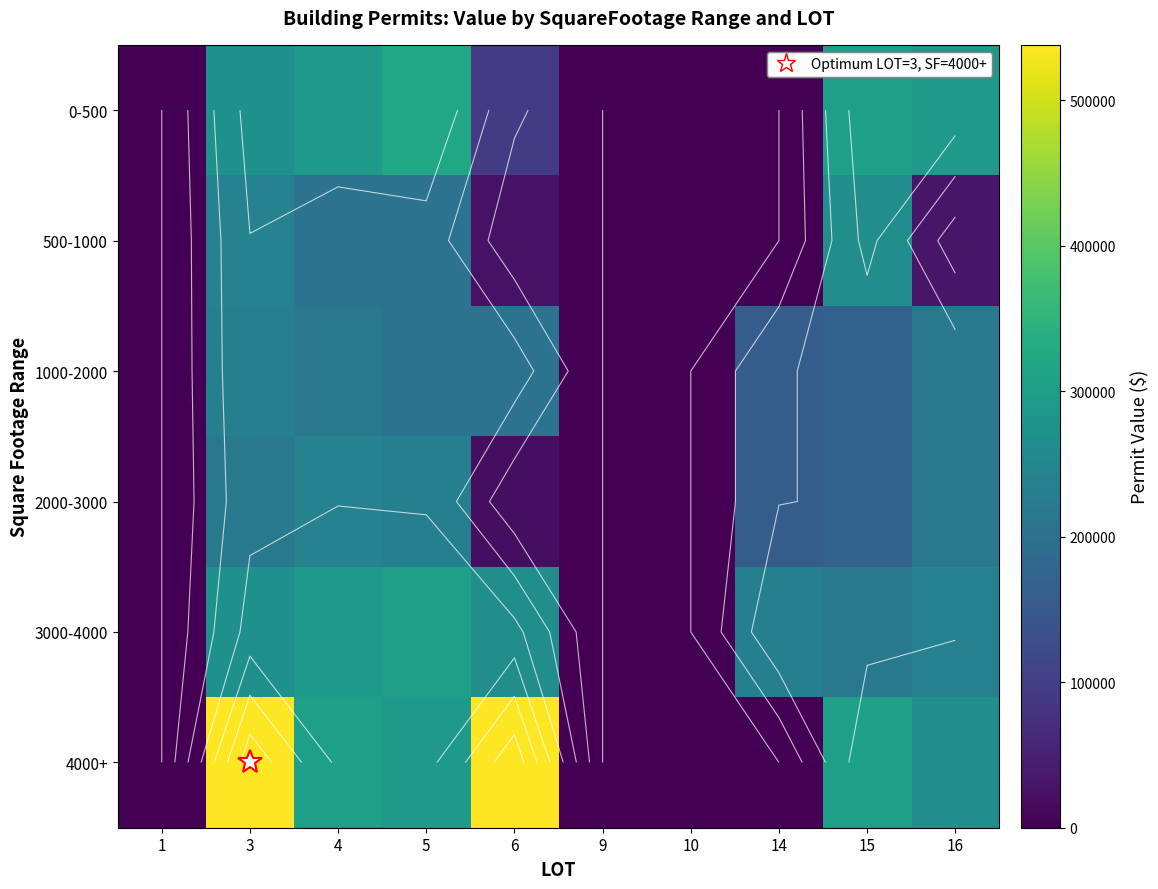

What is the maximum value for 4000+?

538020